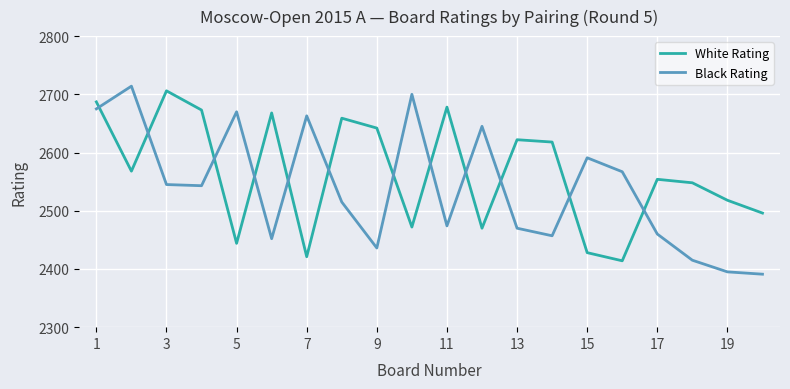

What is the minimum value shown in the chart?

2391